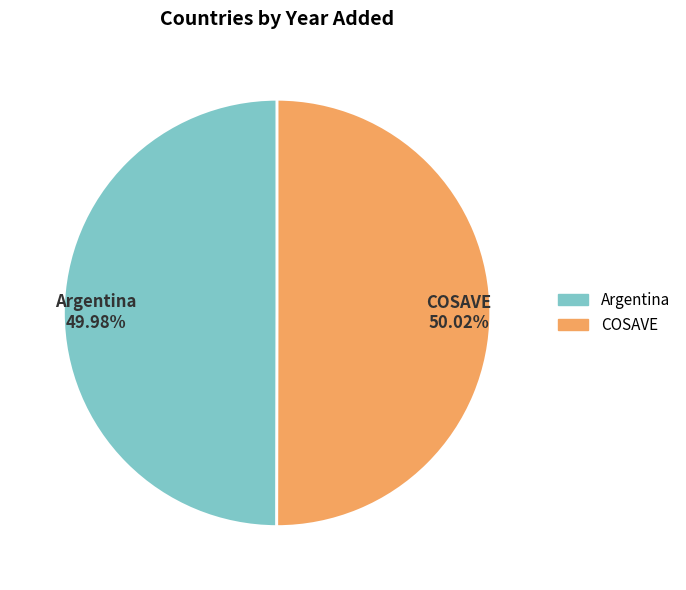

To the nearest percent, what is the combined percentage of Argentina and COSAVE?

100%